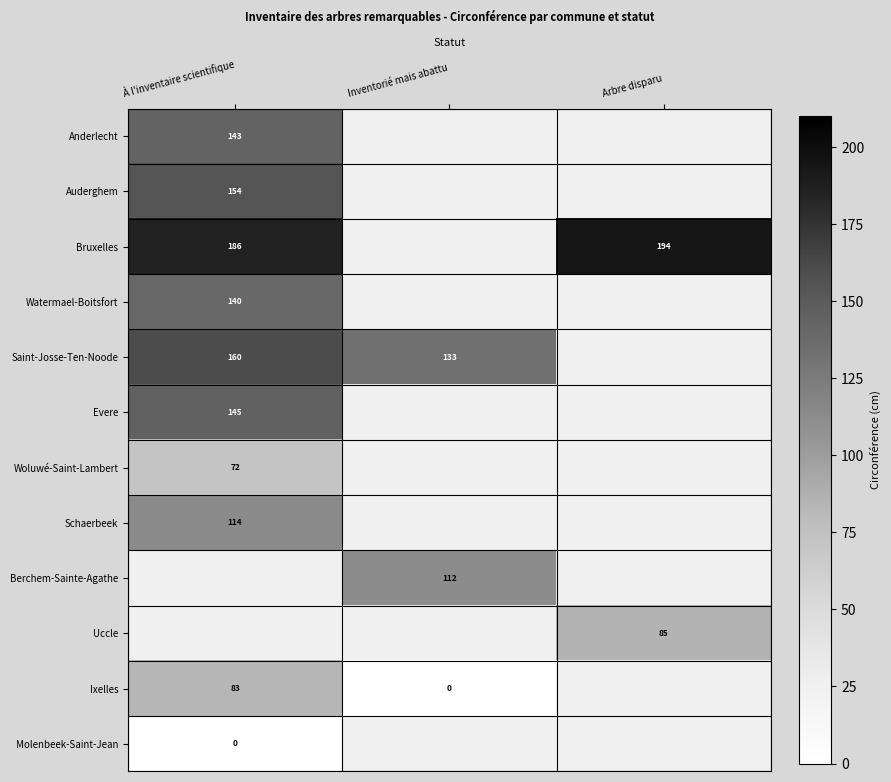

What is the spread (max minus min) of values at À l'inventaire scientifique?

186.0